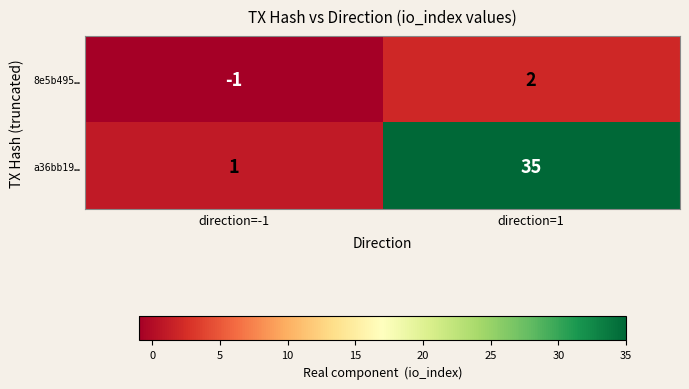

Which series has the largest range (max minus min)?

a36bb19…